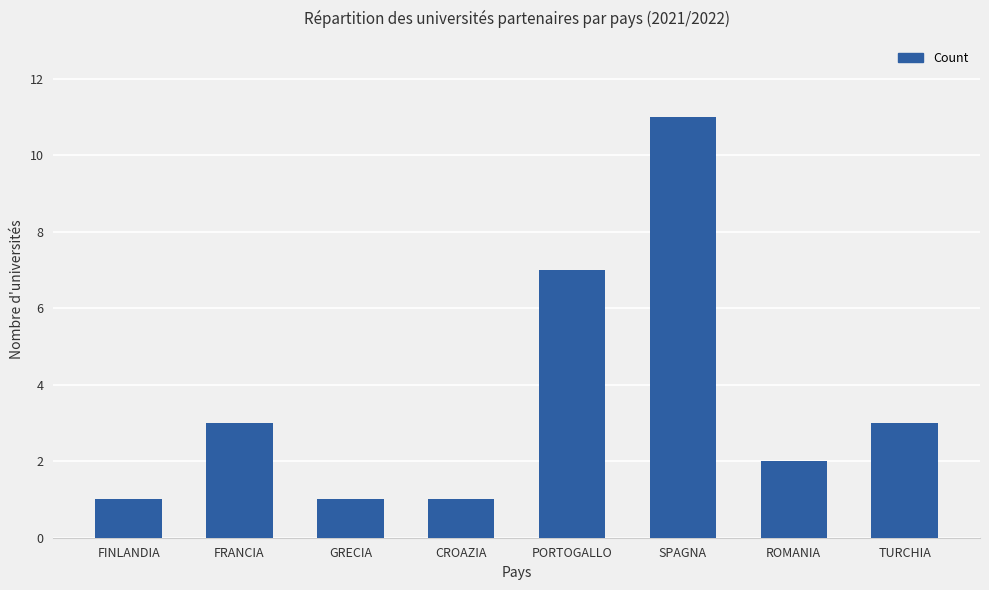

Which has a higher value, ROMANIA or GRECIA?

ROMANIA